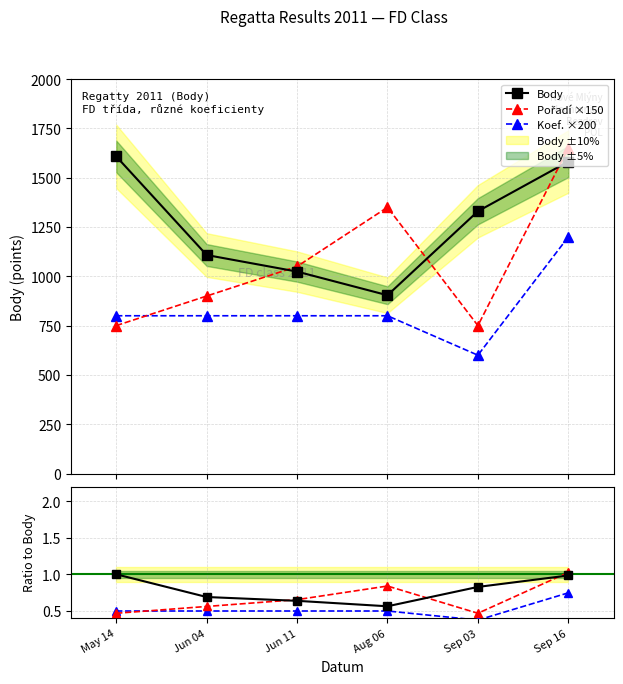

Which series has the largest range (max minus min)?

Pořadí ×150